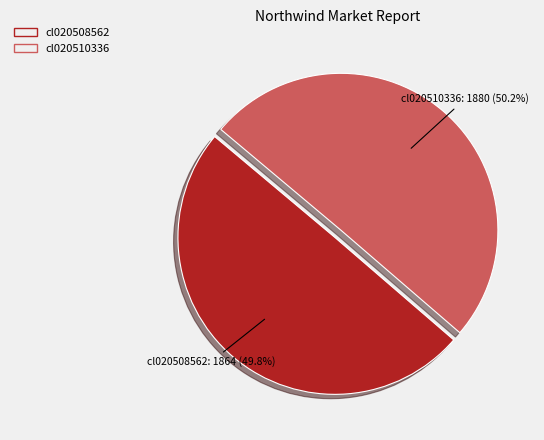

To the nearest percent, what percentage of the pie is cl020510336?

50%